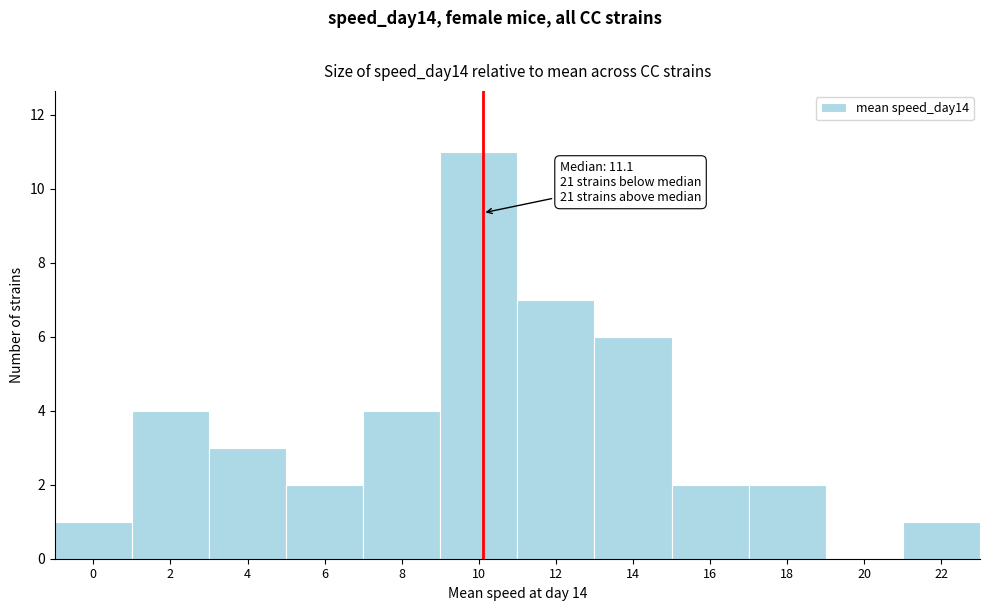

Reading left to right, list all the values displayed in this chart.

0=1	2=4	4=3	6=2	8=4	10=11	12=7	14=6	16=2	18=2	20=0	22=1